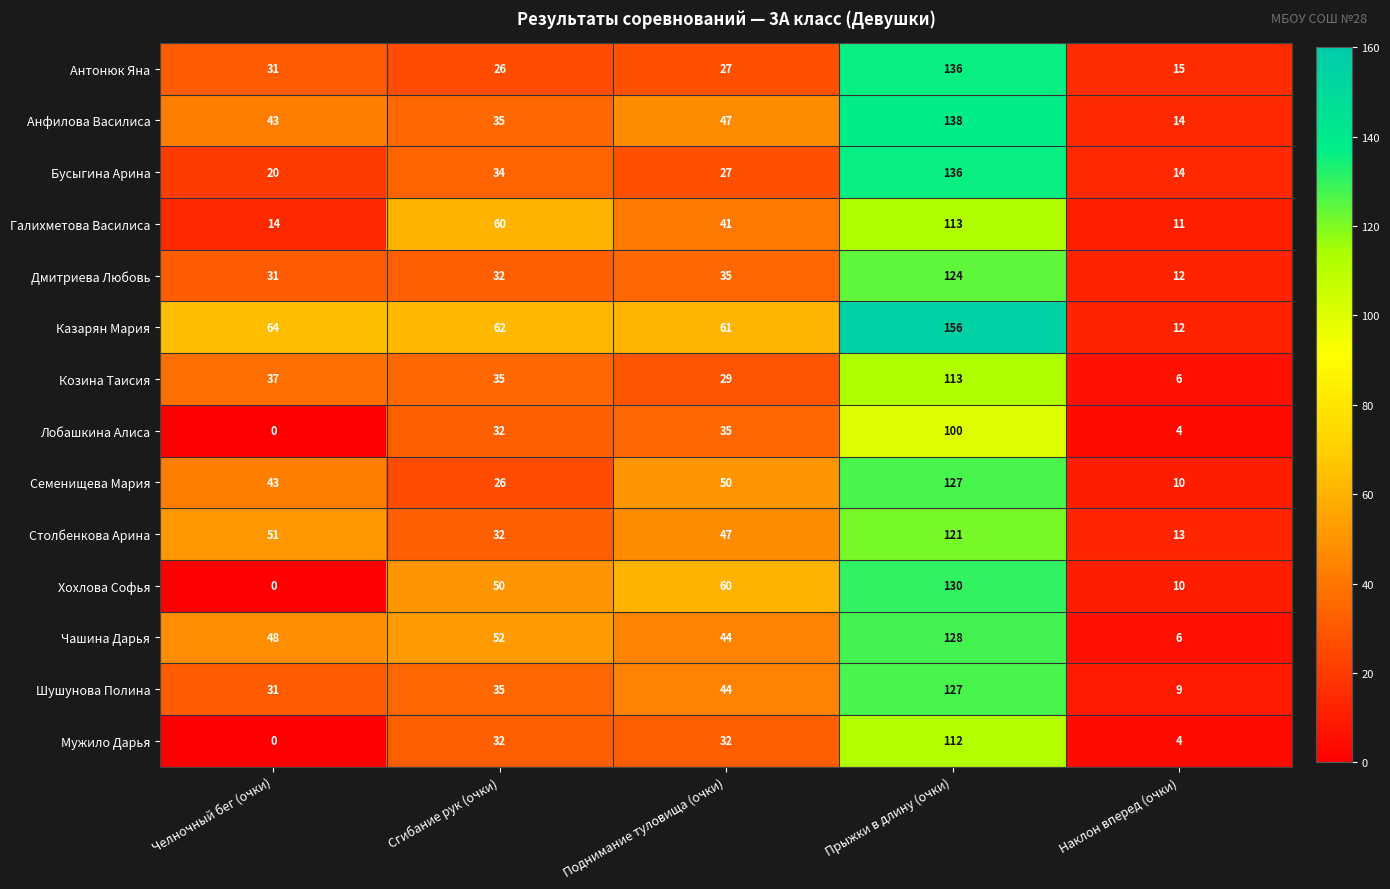

Between Прыжки в длину (очки) and Наклон вперед (очки), which series saw the biggest shift?

Казарян Мария